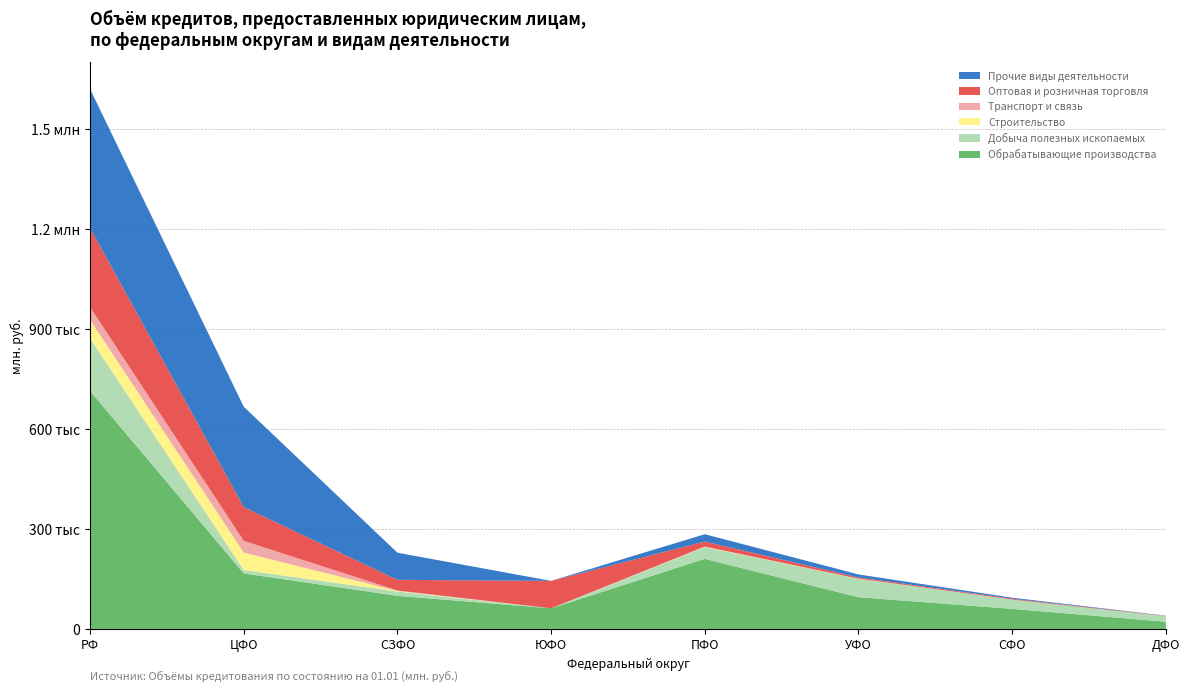

Reading left to right, extract all data points from this chart.

Обрабатывающие производства: 713549	166333	99156	61708	210000	95000	60000	21352
Добыча полезных ископаемых: 157887	10180	12938	0	35000	55000	28000	16789
Строительство: 55475	52497	1560	0	1000	400	18	0
Транспорт и связь: 38007	35030	1560	0	1000	400	17	0
Оптовая и розничная торговля: 237274	101351	31894	82223	15000	3500	2500	906
Прочие виды деятельности: 416877	300932	81422	33	22000	9000	3000	490